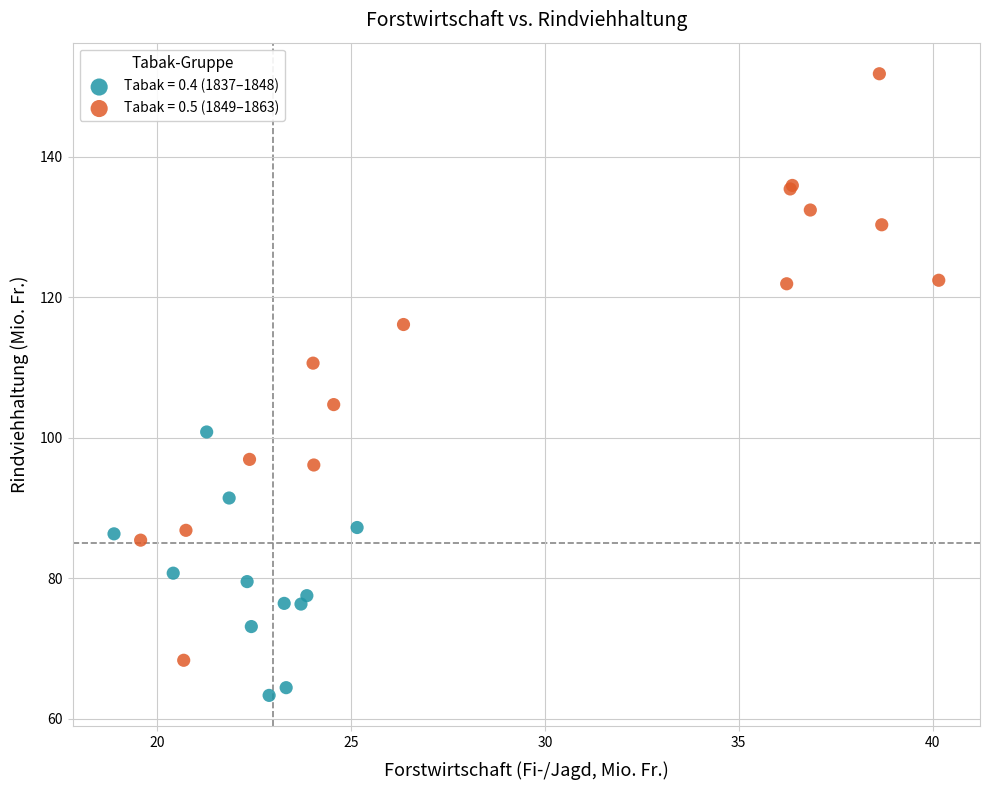

Which series has the largest Y range (max minus min)?

Tabak = 0.5 (1849–1863)